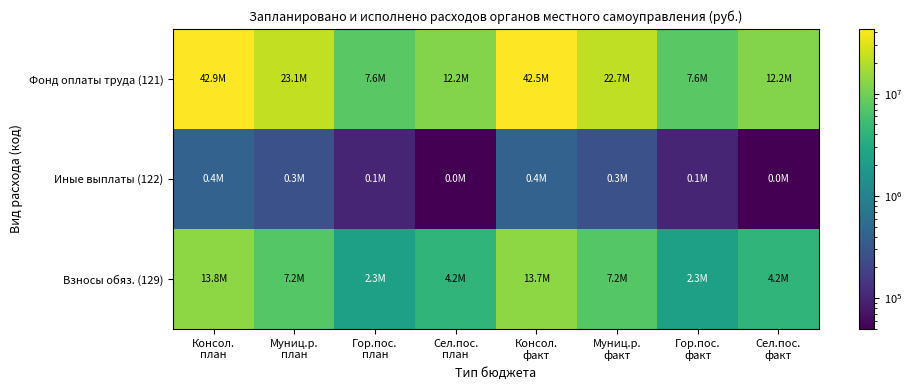

How many categories are shown in the chart?

8